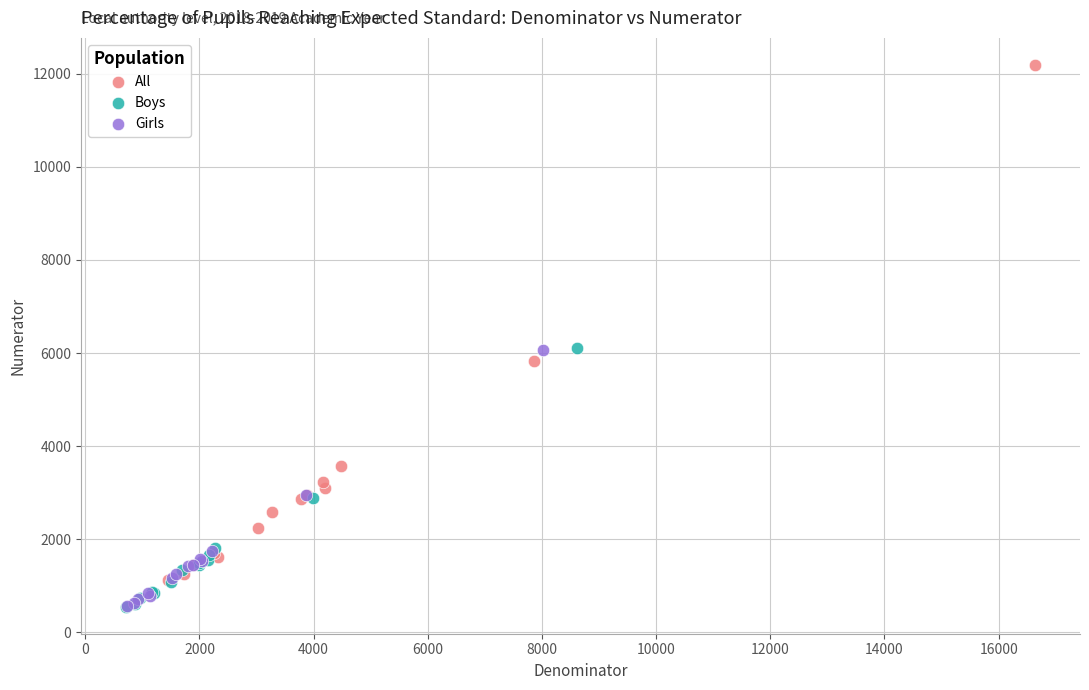

What are all the series names shown in the legend?

All, Boys, Girls